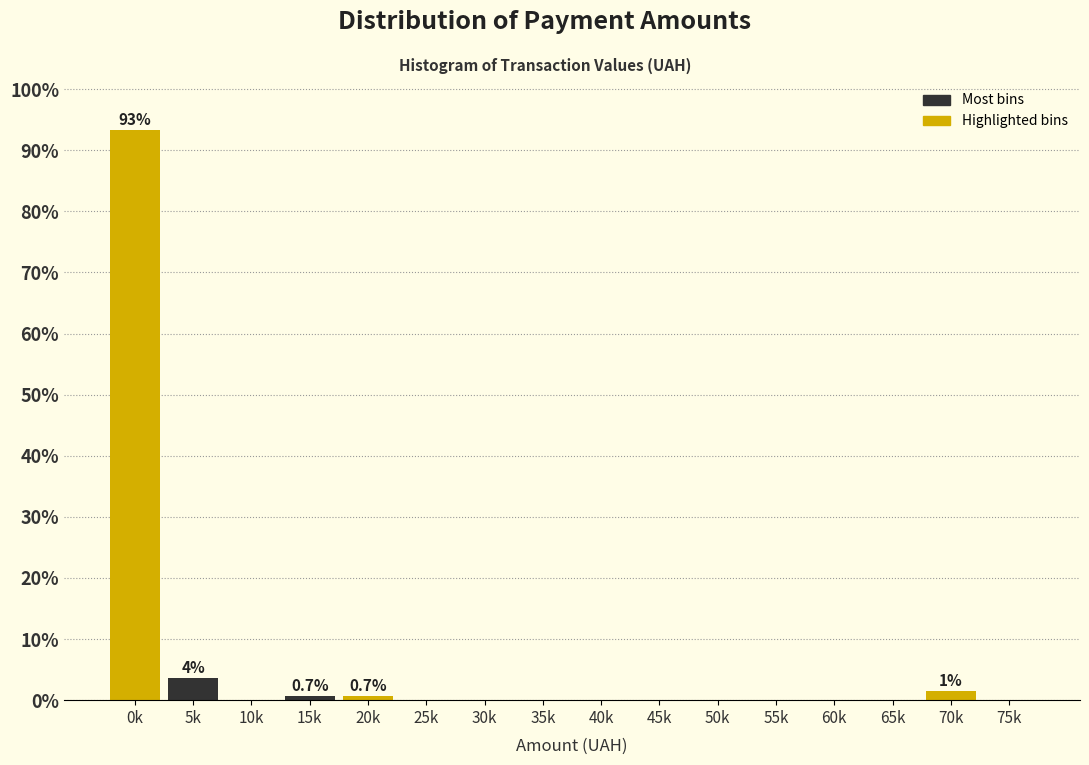

Reading right to left, list all the values displayed in this chart.

75k=0.0	70k=1.5	65k=0.0	60k=0.0	55k=0.0	50k=0.0	45k=0.0	40k=0.0	35k=0.0	30k=0.0	25k=0.0	20k=0.7	15k=0.7	10k=0.0	5k=3.7	0k=93.3